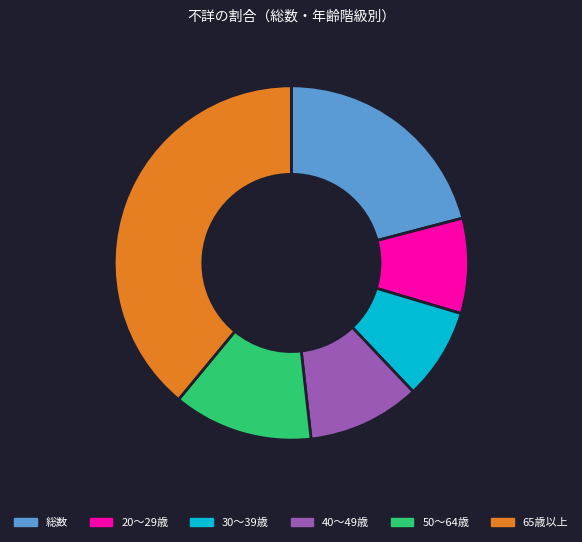

Approximately how many times larger is the value at 50～64歳 compared to 40～49歳?

1.2